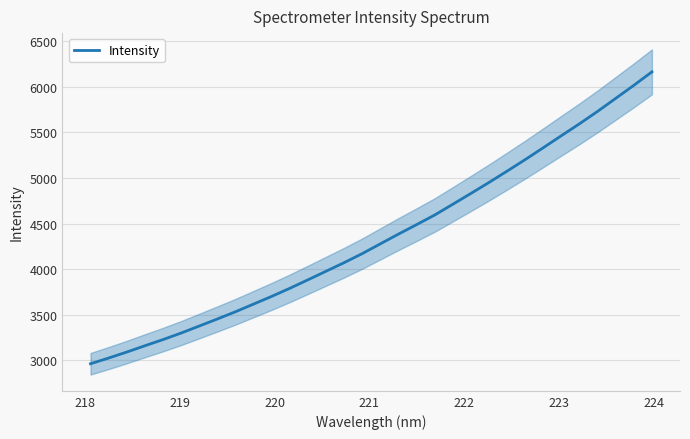

True or false: the data has more than 0 interior local peaks.

False